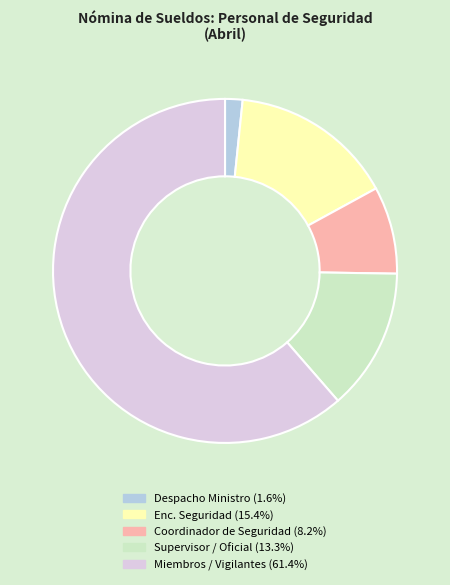

Is there any slice that represents more than half of the pie?

Yes